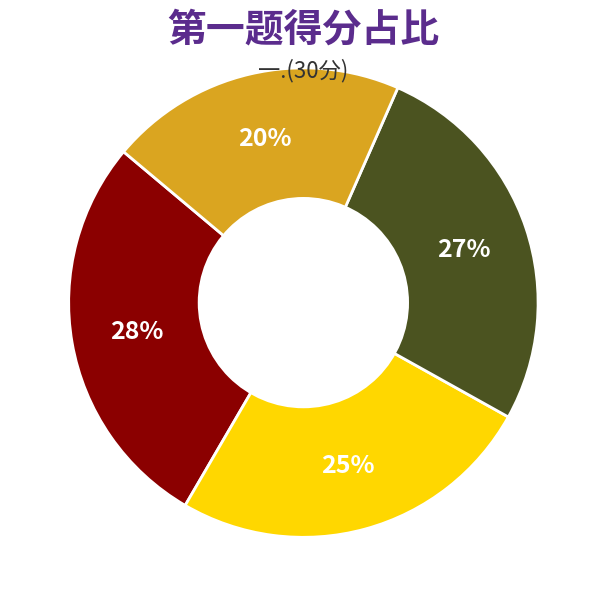

Does any single category account for the majority?

No